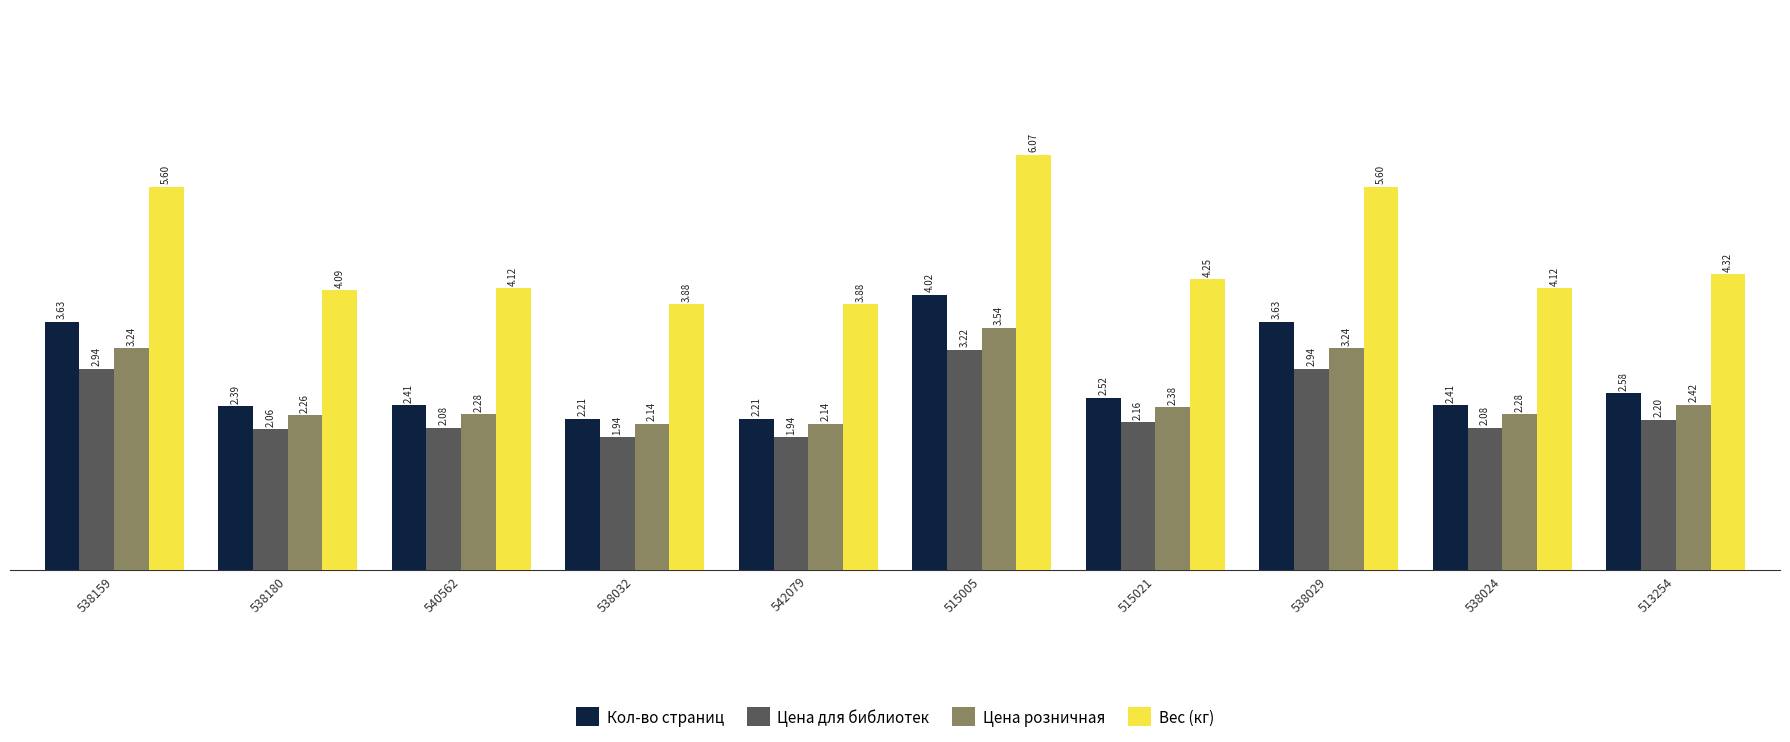

What is the spread (max minus min) of values at 540562?

2.0